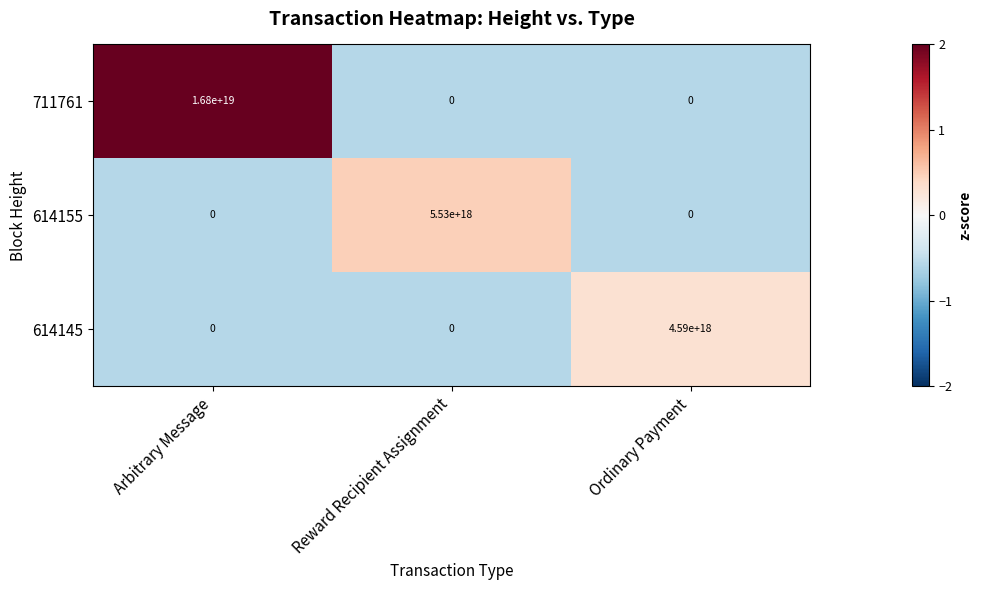

How many values in 614145 are above zero?

1